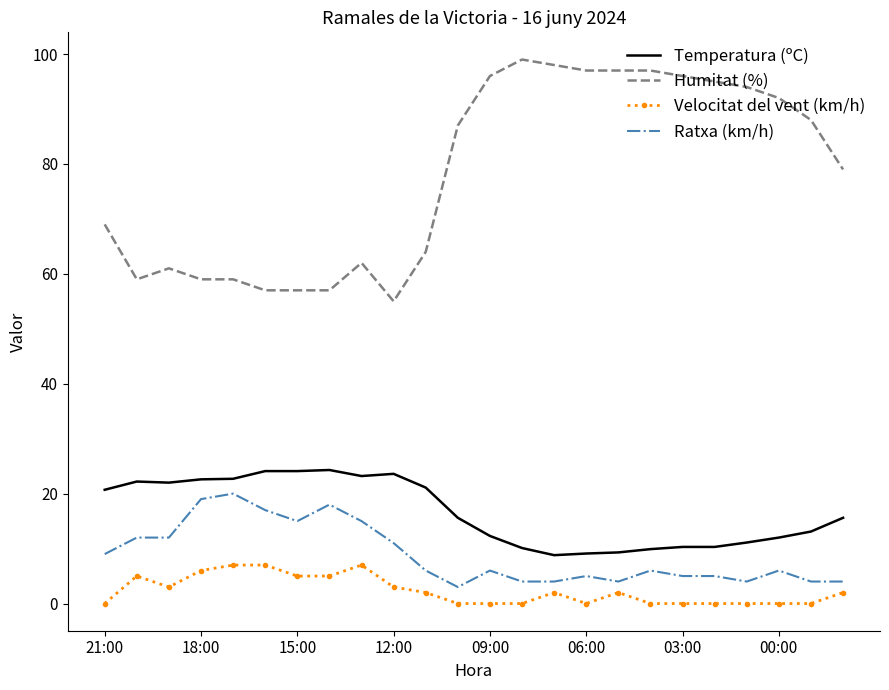

True or false: Temperatura (ºC) and Ratxa (km/h) intersect in this chart.

False